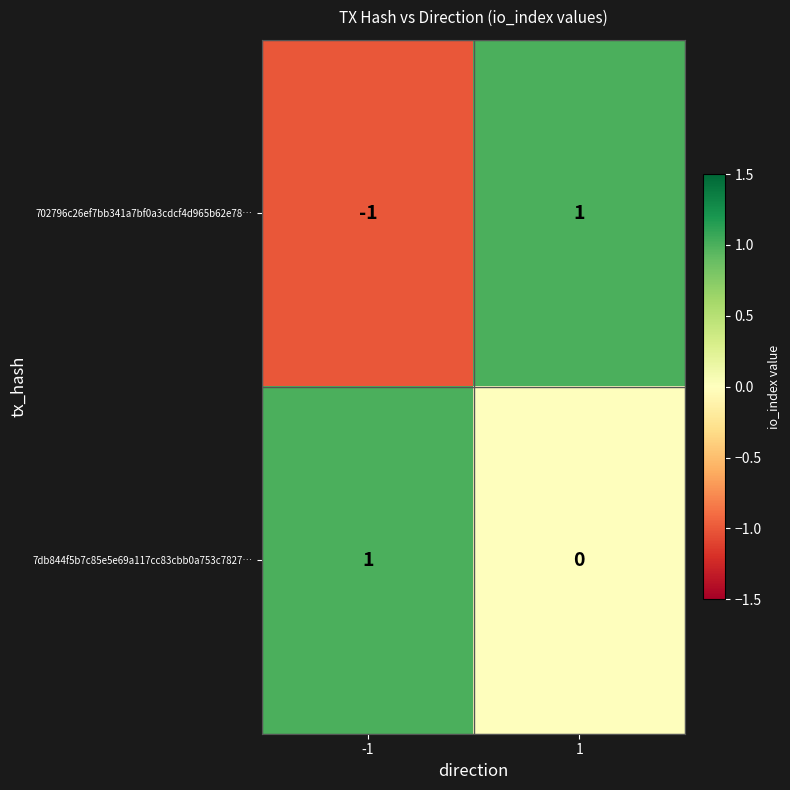

List the series in order of their overall mean, lowest first.

702796c26ef7bb341a7bf0a3cdcf4d965b62e78…, 7db844f5b7c85e5e69a117cc83cbb0a753c7827…